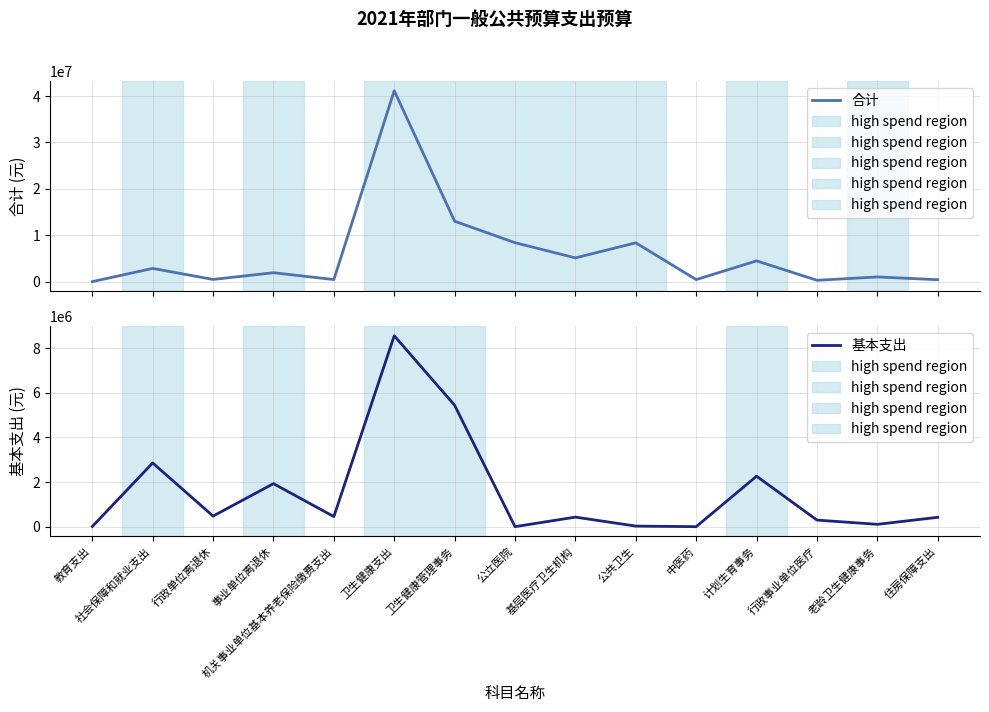

Reading right to left, list all the values displayed in this chart.

合计: 住房保障支出=418934.0	老龄卫生健康事务=1015400.0	行政事业单位医疗=295512.0	计划生育事务=4478759.2	中医药=443100.0	公共卫生=8367071.6	基层医疗卫生机构=5124055.0	公立医院=8395000.0	卫生健康管理事务=13025954.5	卫生健康支出=41144852.3	机关事业单位基本养老保险缴费支出=452000.0	事业单位离退休=1928879.0	行政单位离退休=475140.0	社会保障和就业支出=2856019.0	教育支出=7200.0
基本支出: 住房保障支出=418934.0	老龄卫生健康事务=104400.0	行政事业单位医疗=295512.0	计划生育事务=2262436.0	中医药=0.0	公共卫生=25420.0	基层医疗卫生机构=428400.0	公立医院=0.0	卫生健康管理事务=5443068.5	卫生健康支出=8559236.5	机关事业单位基本养老保险缴费支出=452000.0	事业单位离退休=1928879.0	行政单位离退休=475140.0	社会保障和就业支出=2856019.0	教育支出=7200.0